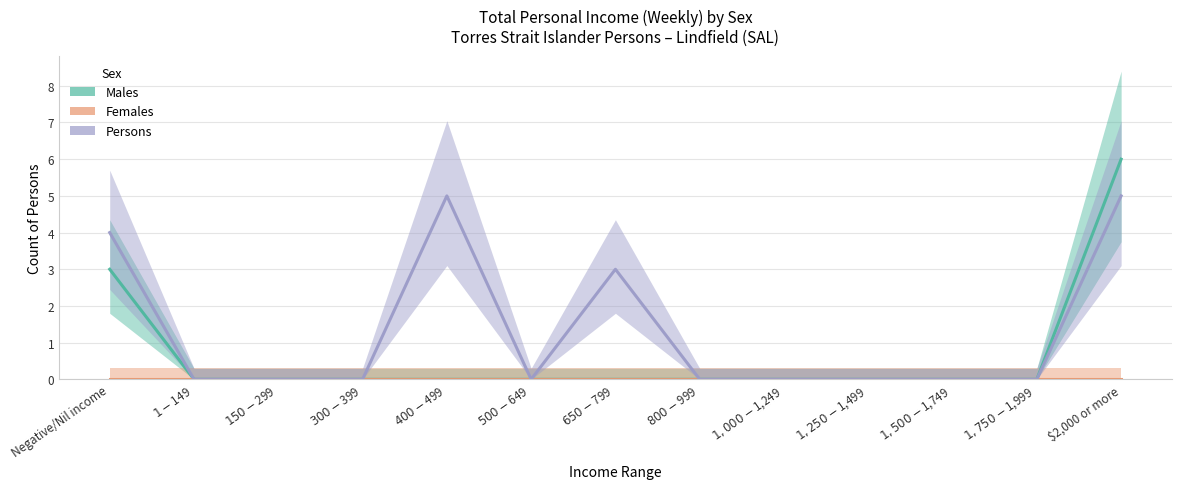

At how many categories does at least one series exceed 4?

2